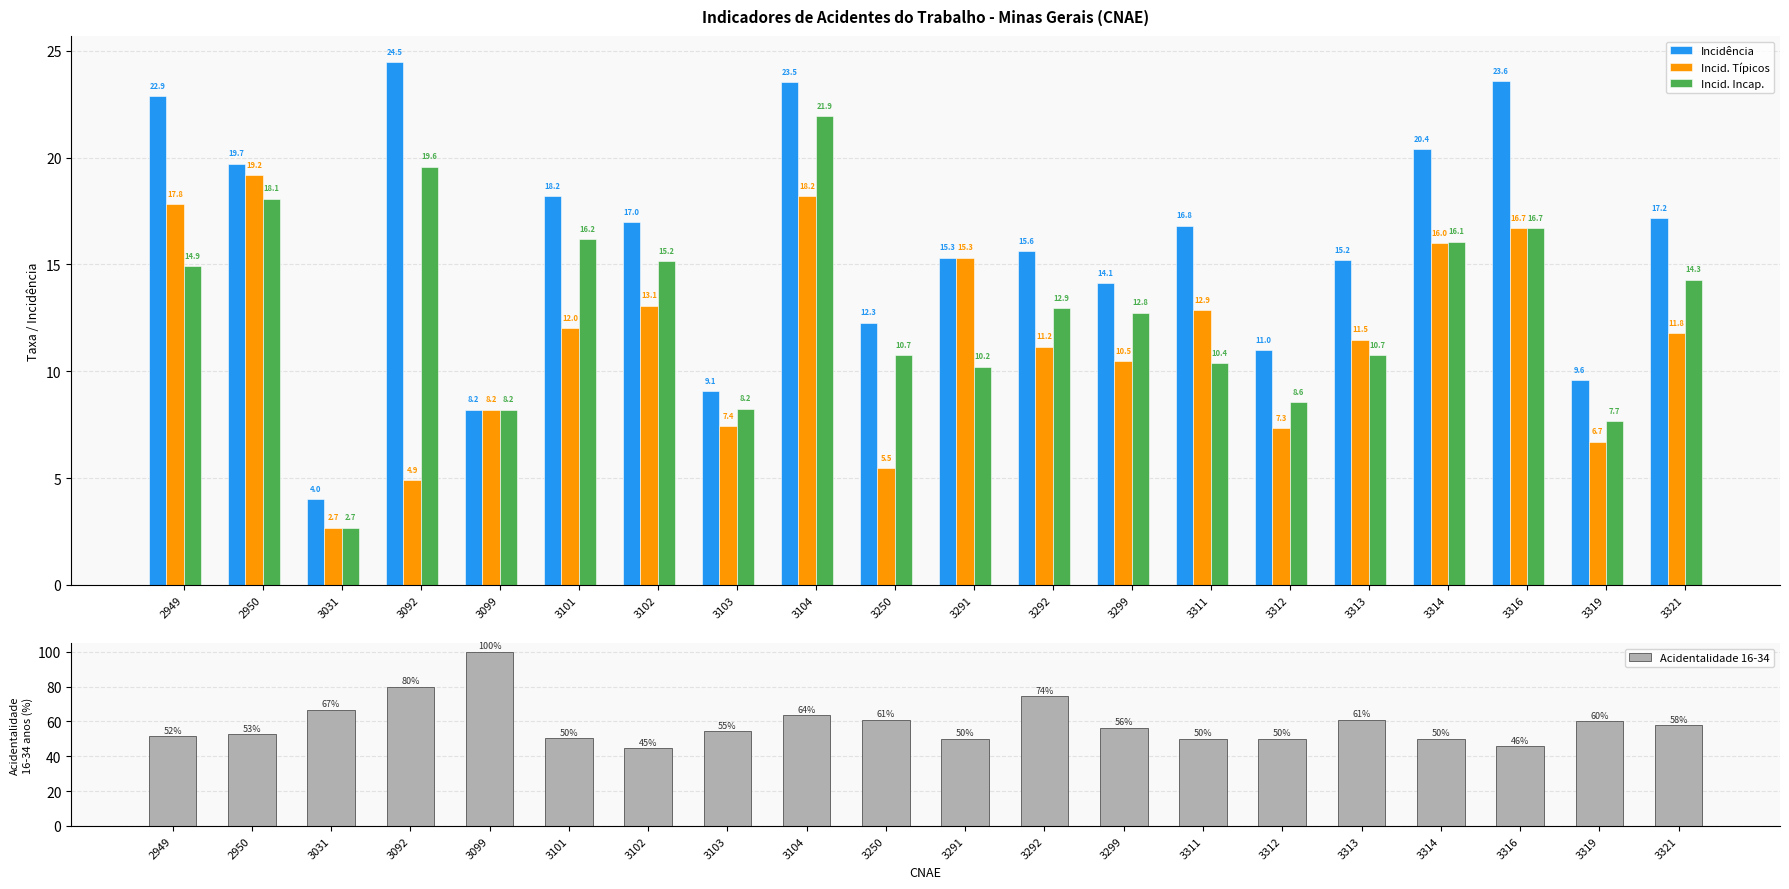

The Acidentalidade 16-34 series shows 72.5 at 3101. True or false?

False